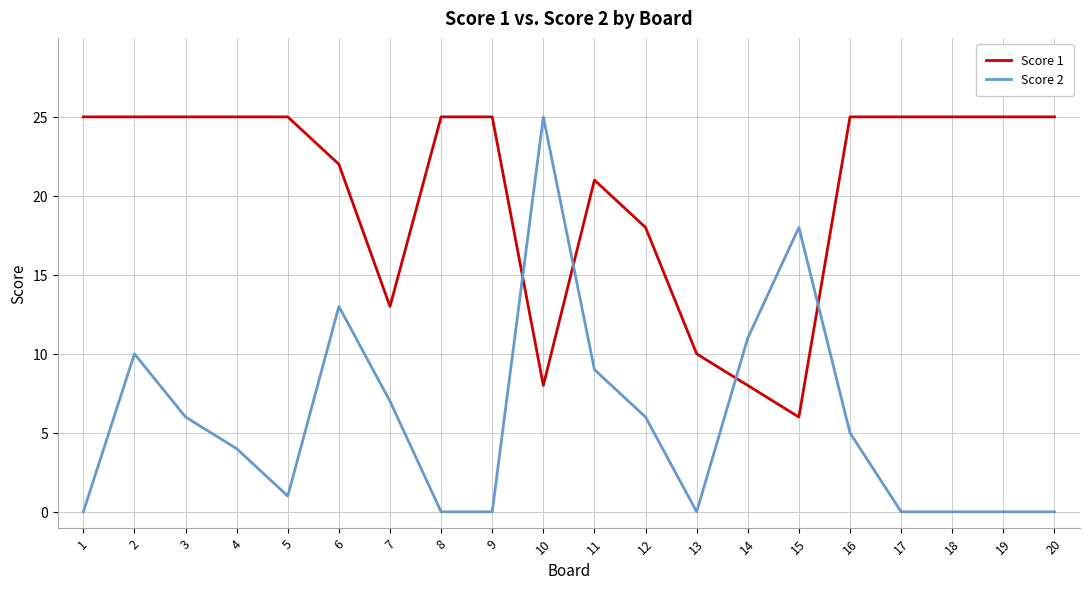

Reading left to right, transcribe all the data shown in this chart.

Score 1: 25	25	25	25	25	22	13	25	25	8	21	18	10	8	6	25	25	25	25	25
Score 2: 0	10	6	4	1	13	7	0	0	25	9	6	0	11	18	5	0	0	0	0